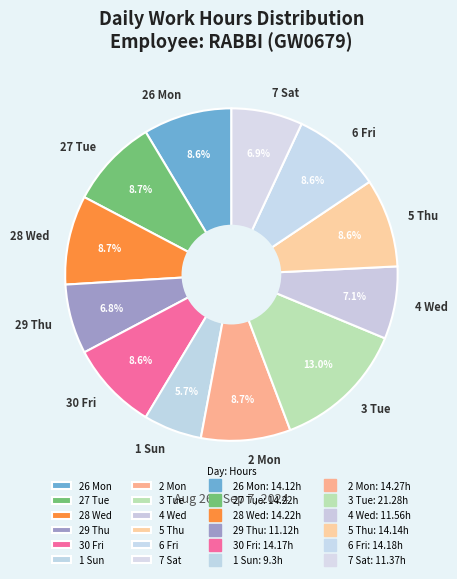

What is the largest slice in the pie chart?

3 Tue